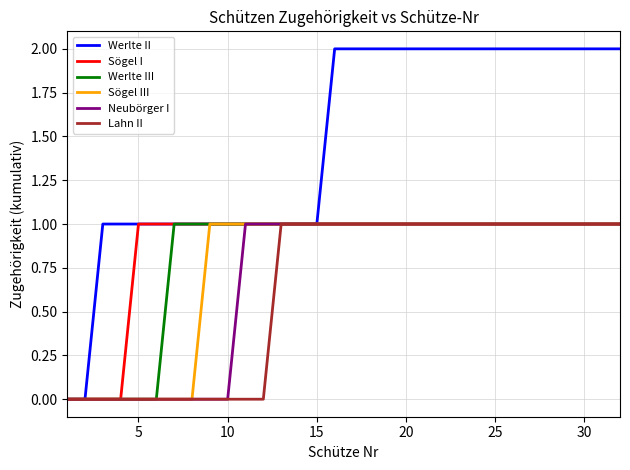

Which series has the largest total across all categories?

Werlte II